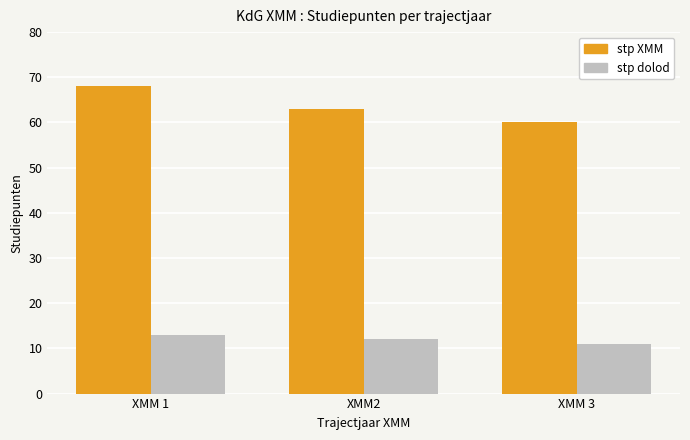

Reading left to right, extract all data points from this chart.

stp XMM: XMM 1=68	XMM2=63	XMM 3=60
stp dolod: XMM 1=13	XMM2=12	XMM 3=11